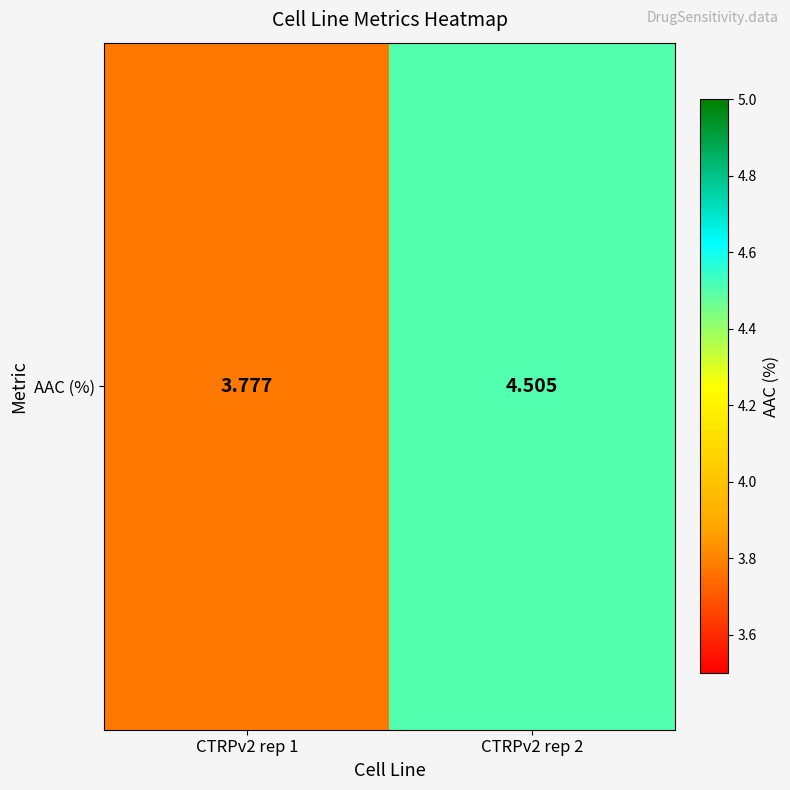

At which label is the value closest to 4?

CTRPv2 rep 1